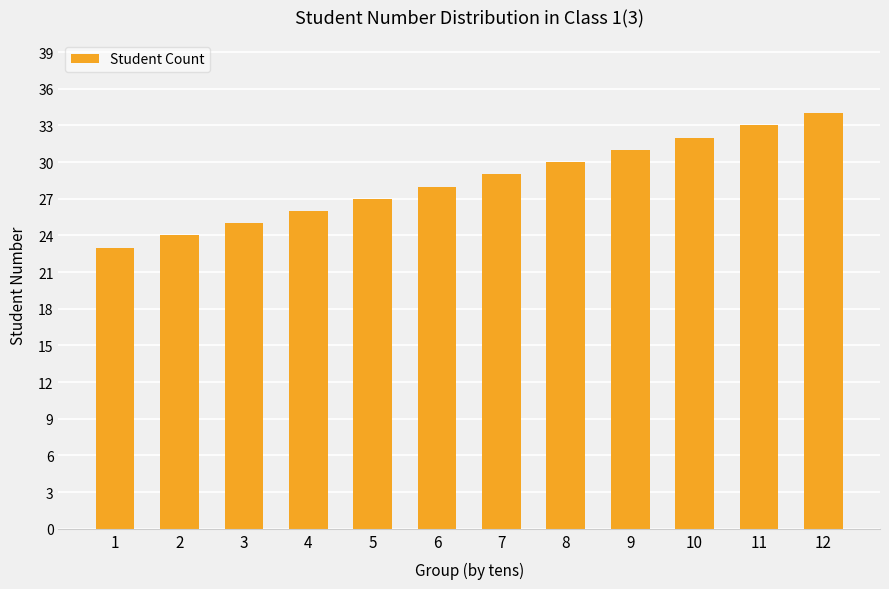

Are the bars grouped side by side (vs. stacked)?

No